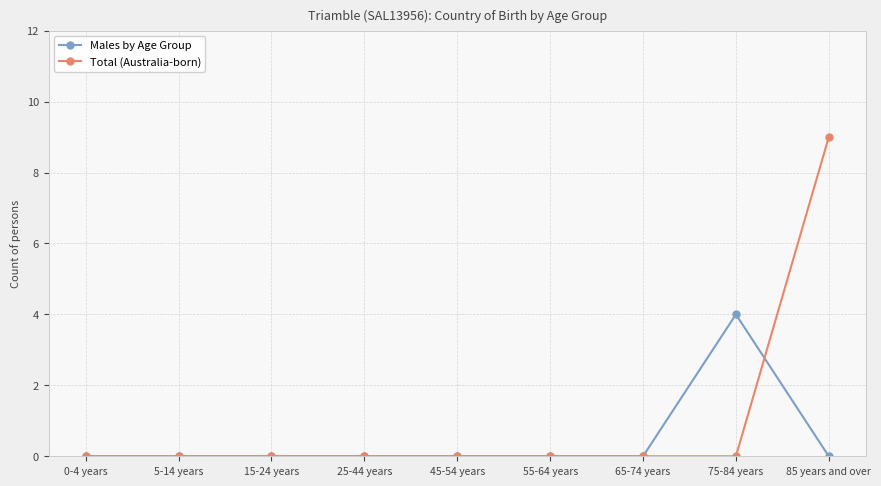

Rank the series by their maximum value, from lowest to highest.

Males by Age Group, Total (Australia-born)